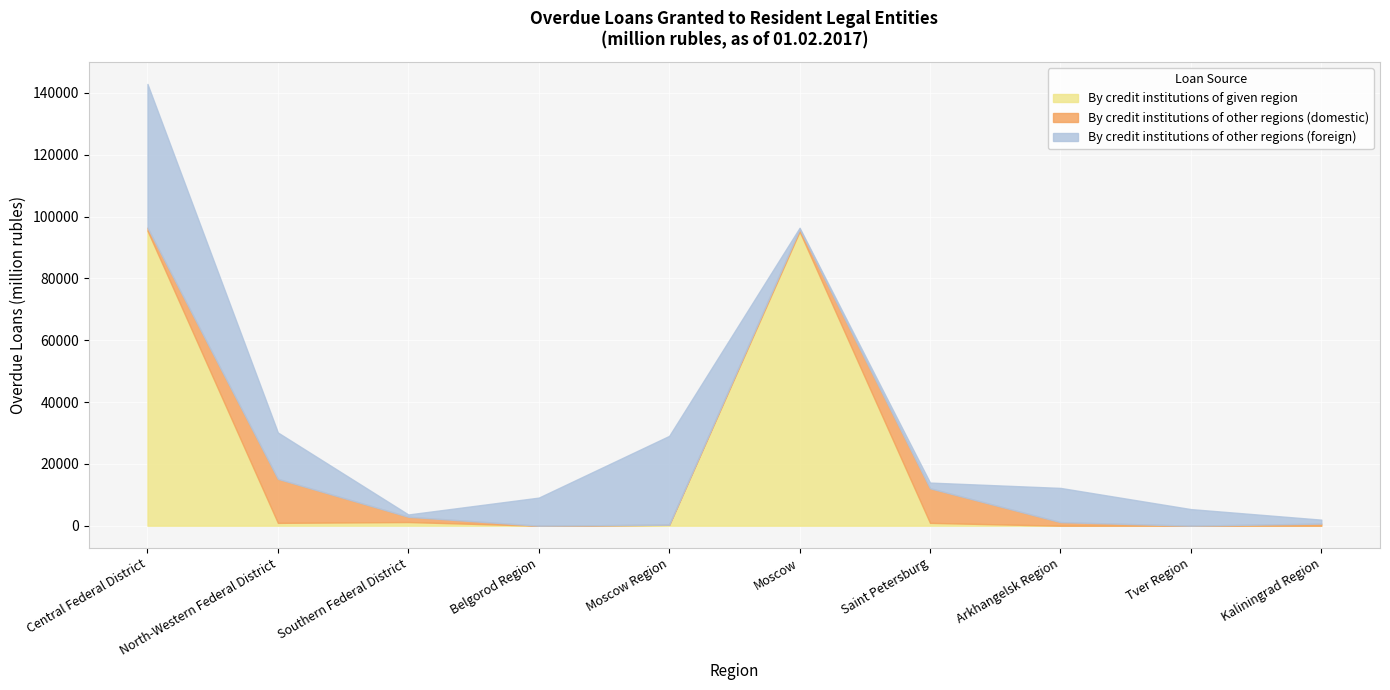

Which series has the largest range (max minus min)?

By credit institutions of given region